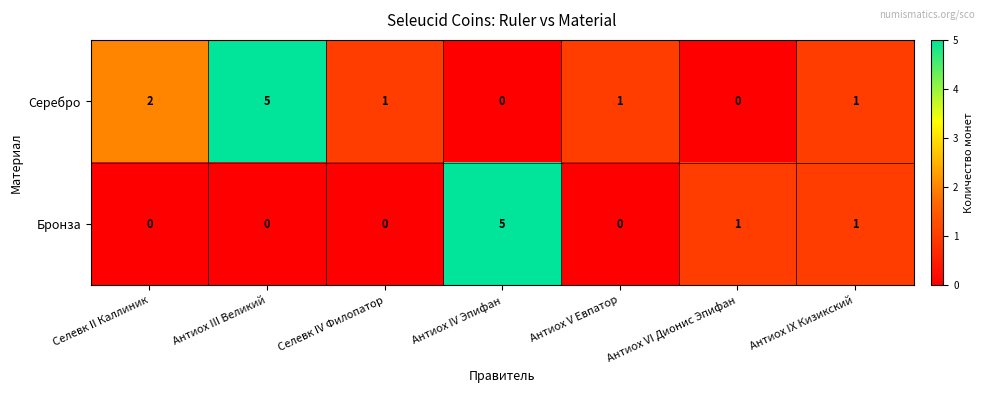

What is the difference between the maximum and second lowest values in the Серебро series?

5